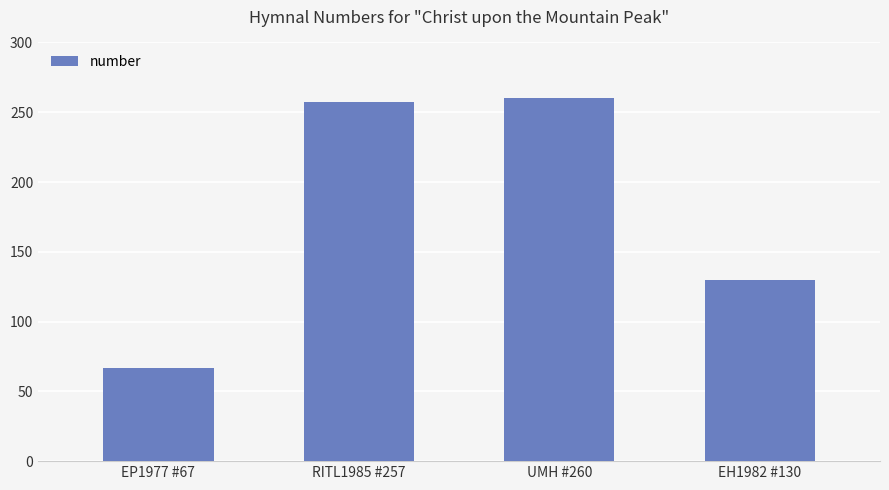

What is the difference between the second highest and second lowest values?

127